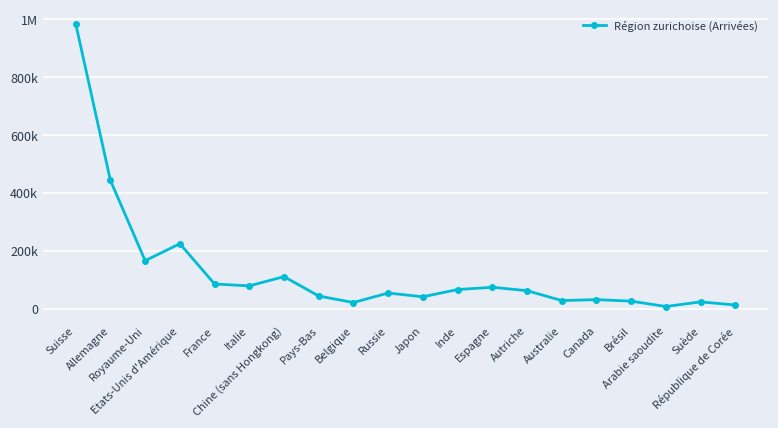

What is the ratio of the value at Allemagne to the value at Etats-Unis d'Amérique?

2.0